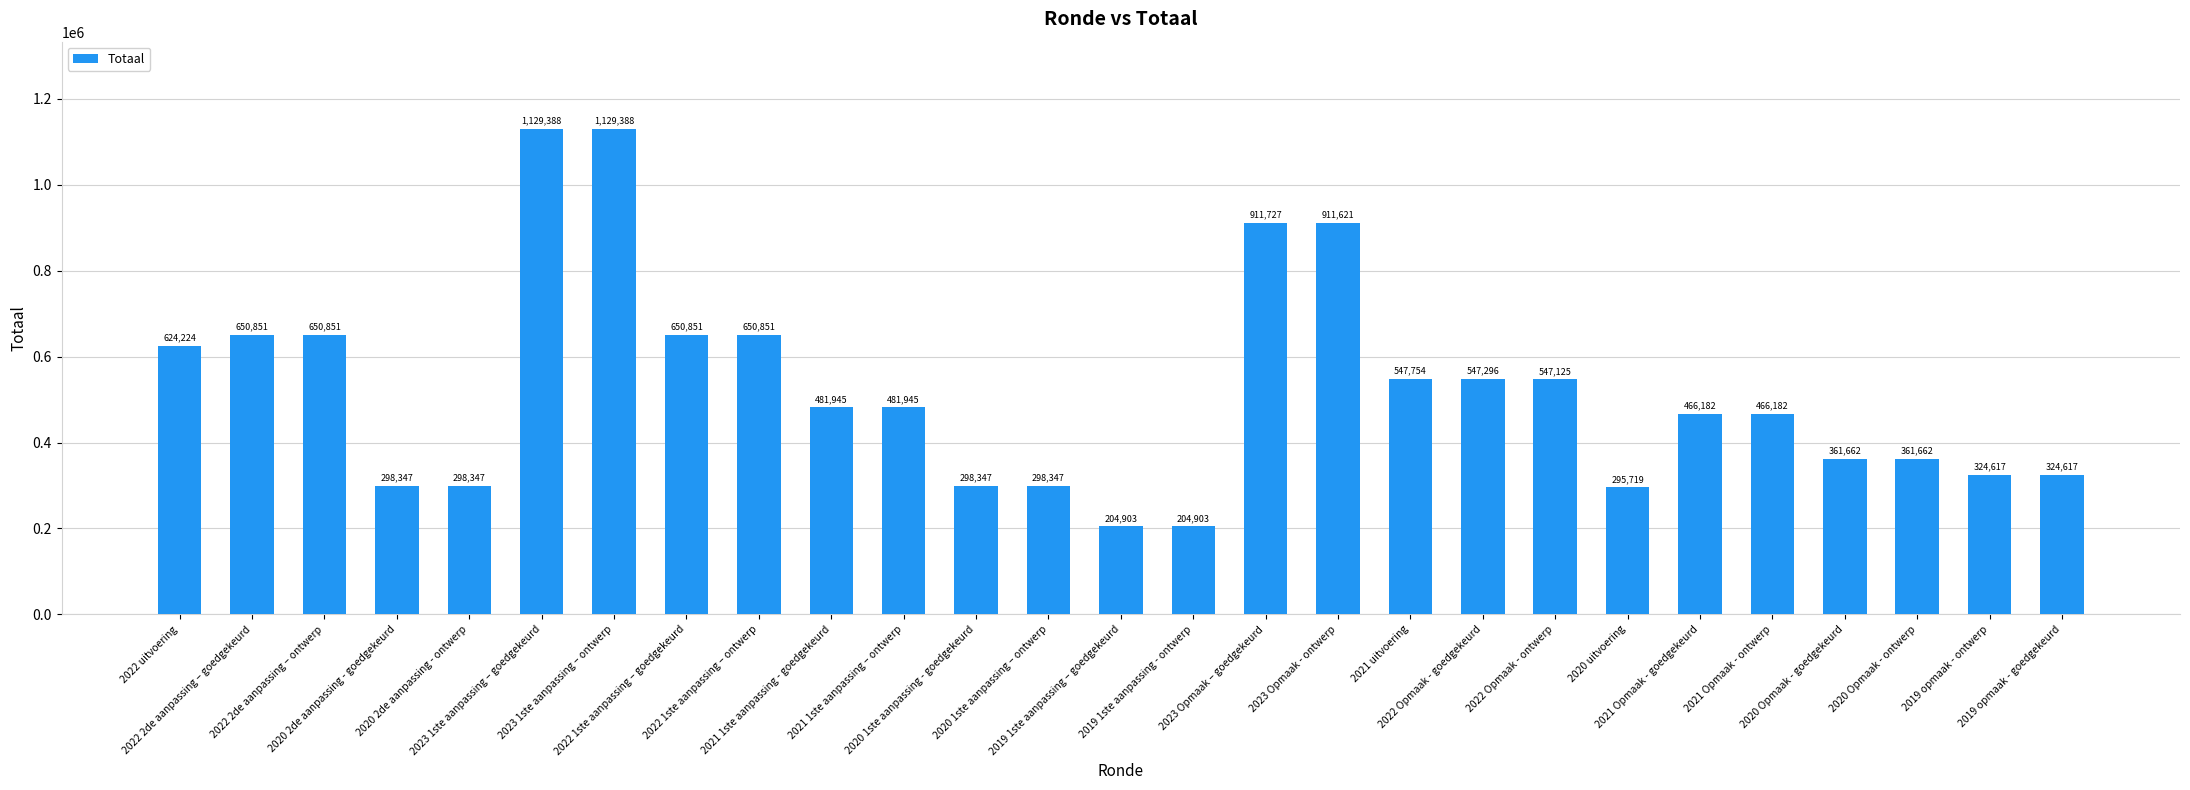

The chart shows a value of 829707 at 2021 1ste aanpassing – ontwerp. True or false?

False